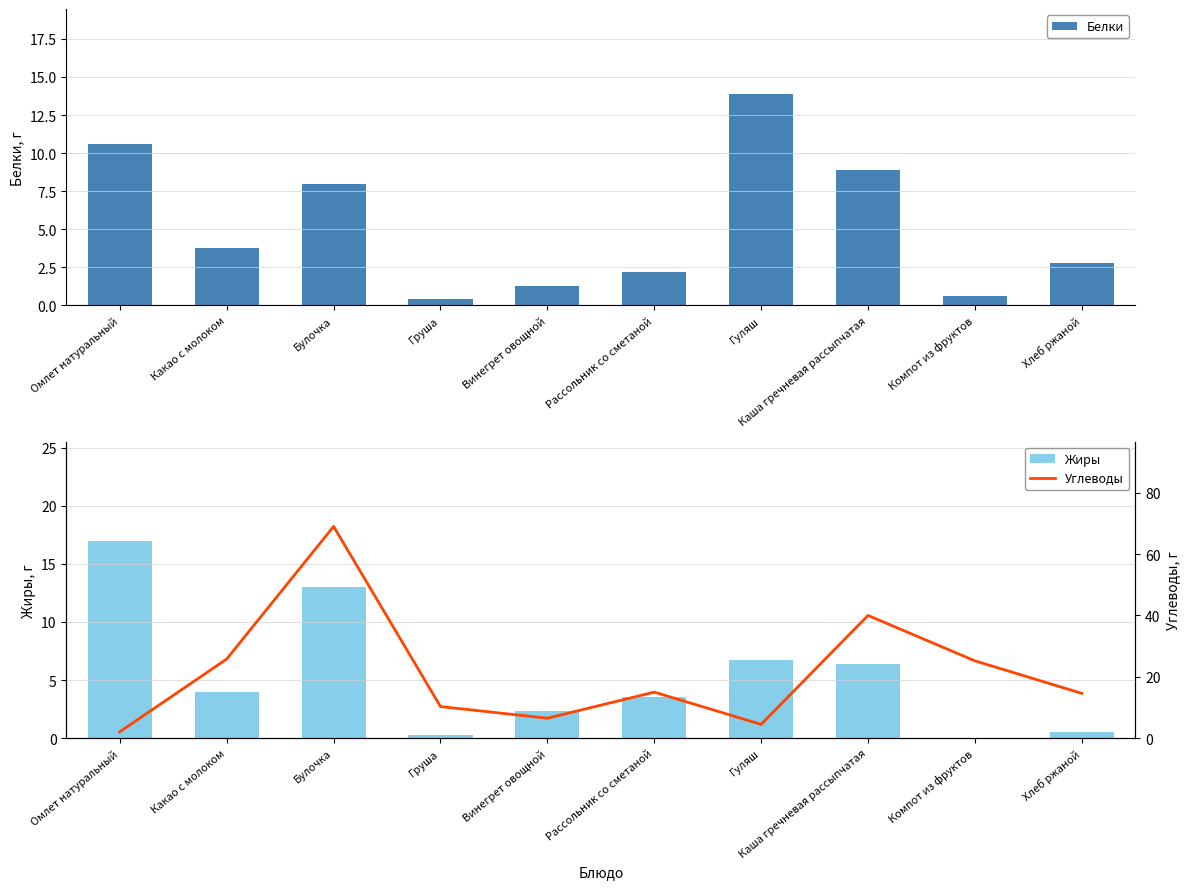

Are the bars grouped side by side (vs. stacked)?

Yes